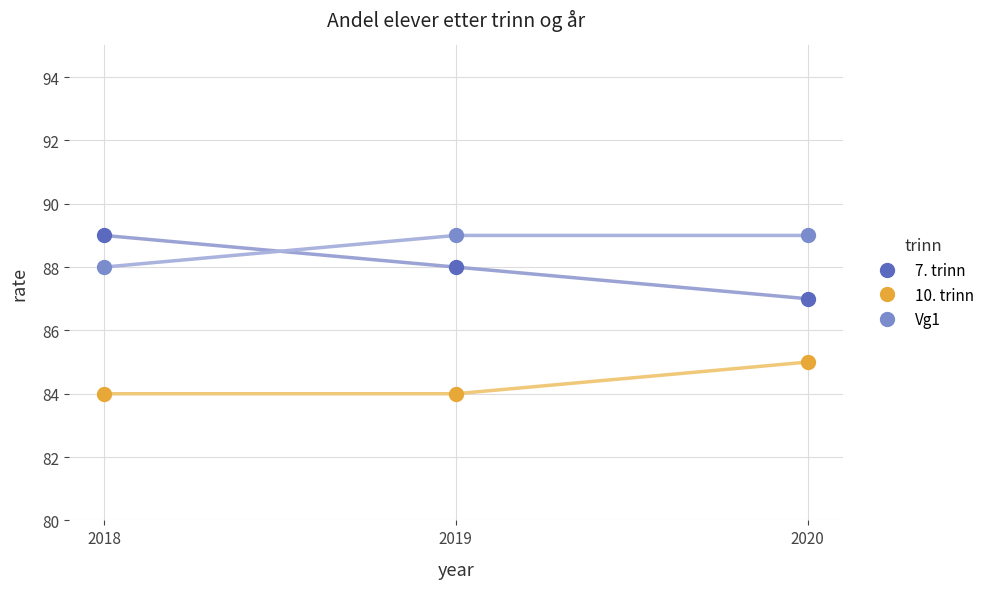

The value of 10. trinn at 2018 is 140. True or false?

False